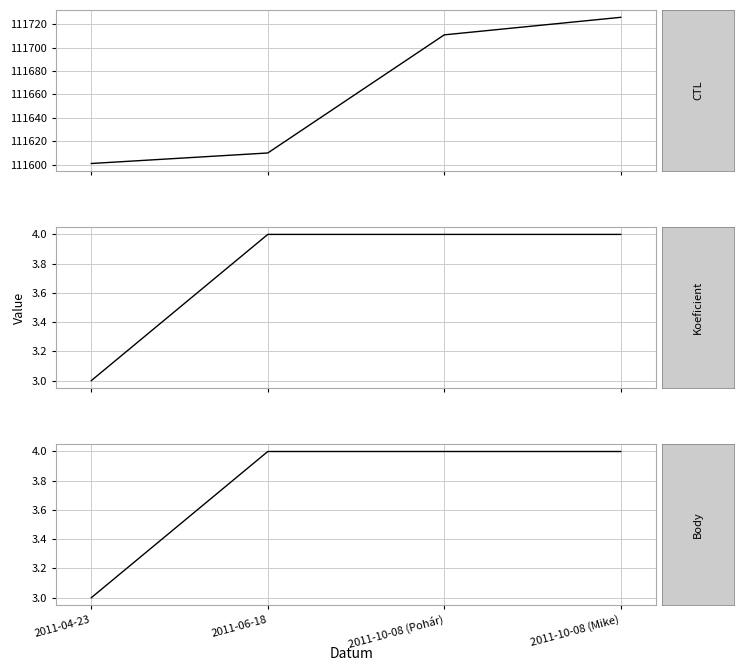

What is the average value of the Body series?

4